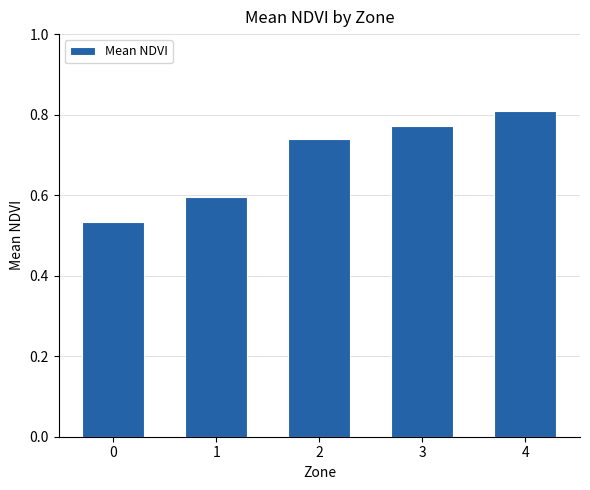

How many series are shown in this chart?

1